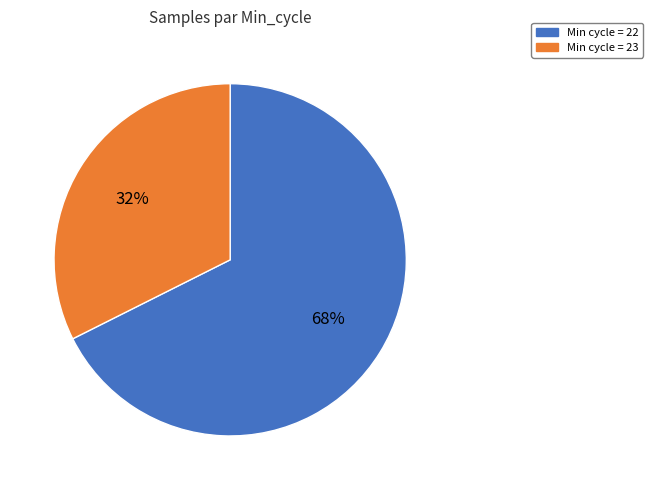

To the nearest percent, what is the average slice percentage?

50%